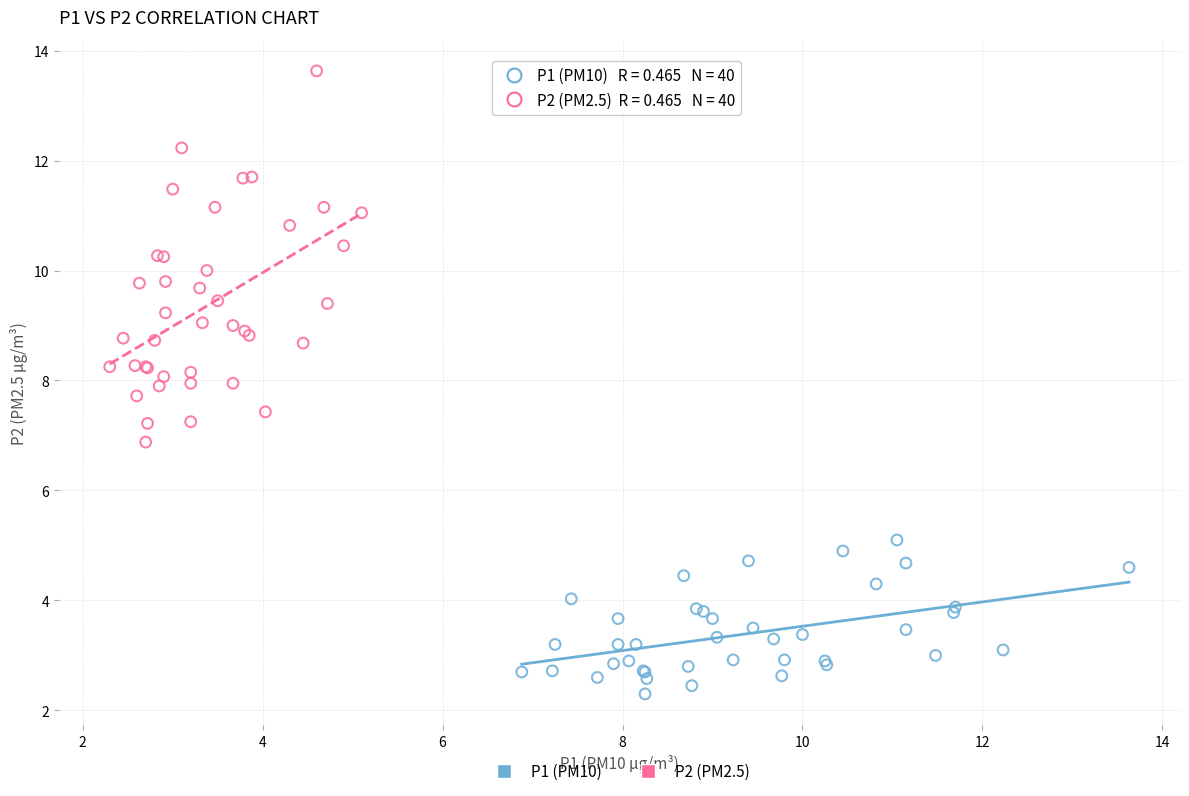

Which series has the largest Y range (max minus min)?

P2 (PM2.5)